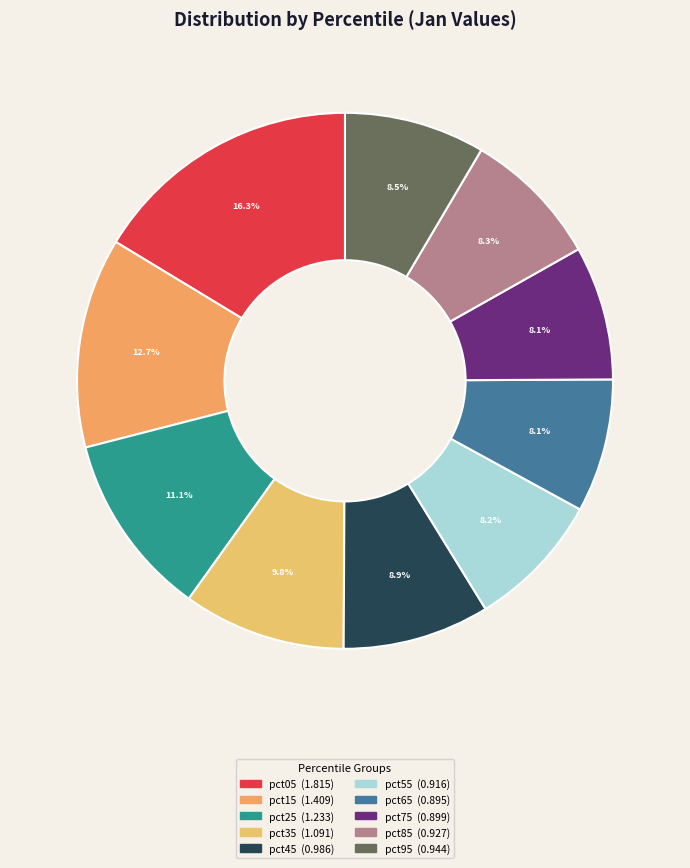

How many slices are in this pie chart?

10